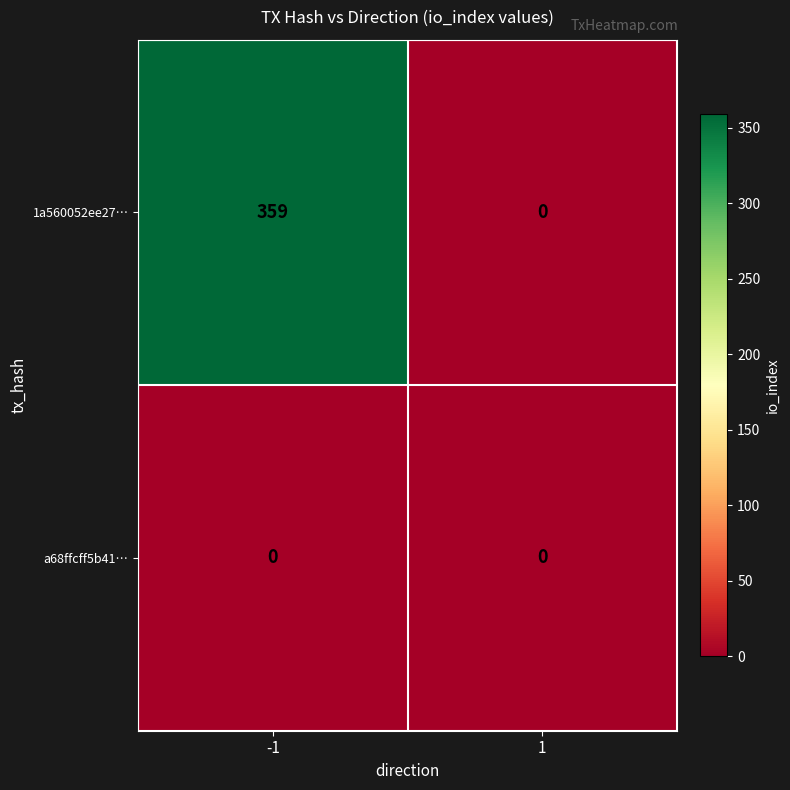

Rank the series by their average value, from lowest to highest.

a68ffcff5b41…, 1a560052ee27…